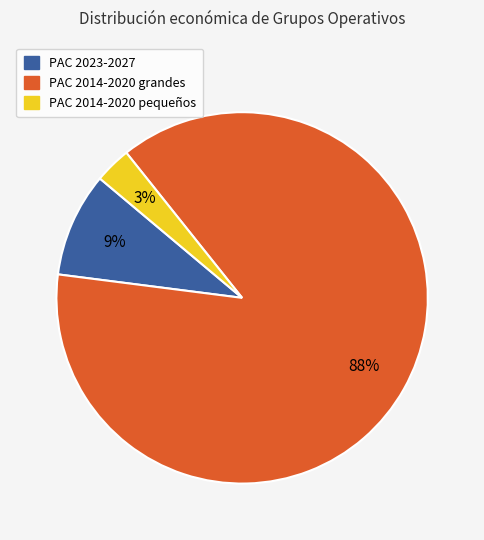

Which has a higher value, PAC 2014-2020 grandes or PAC 2023-2027?

PAC 2014-2020 grandes